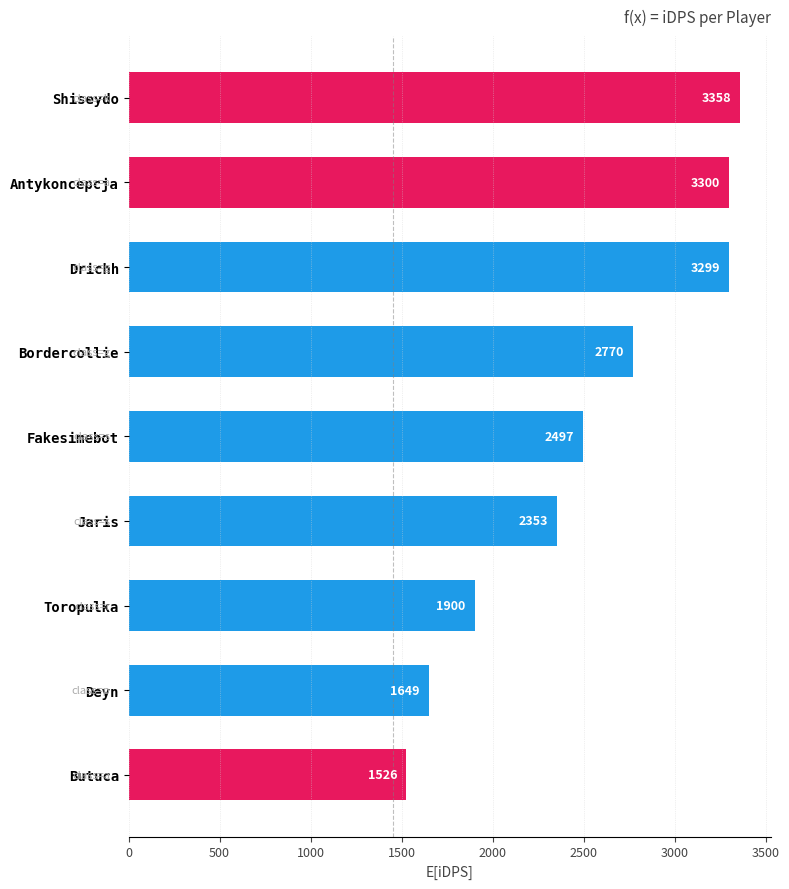

Which category has the lowest value across all series?

Butuca